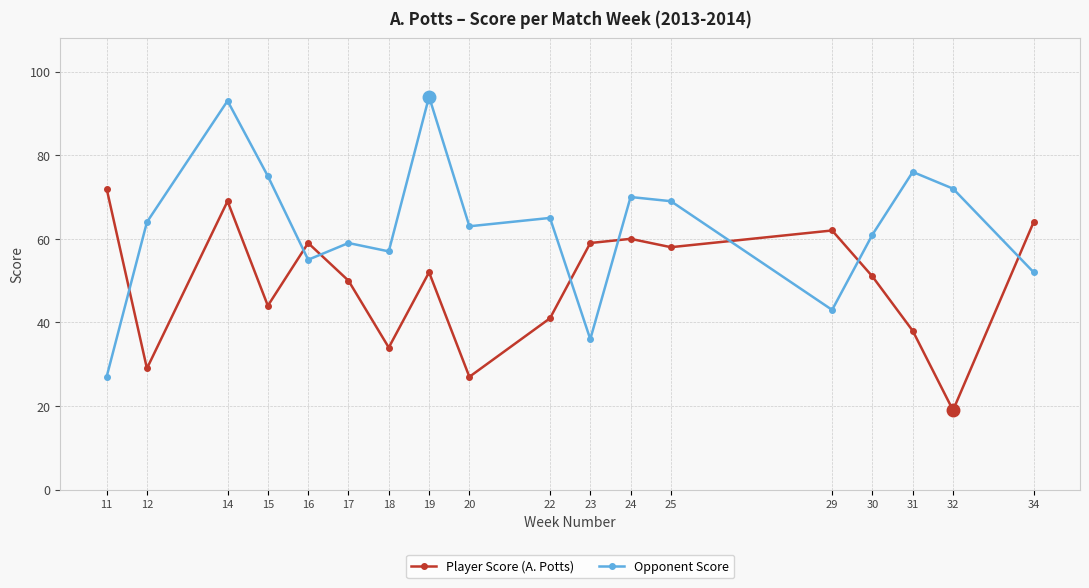

What is the spread (max minus min) of values at 20?

36